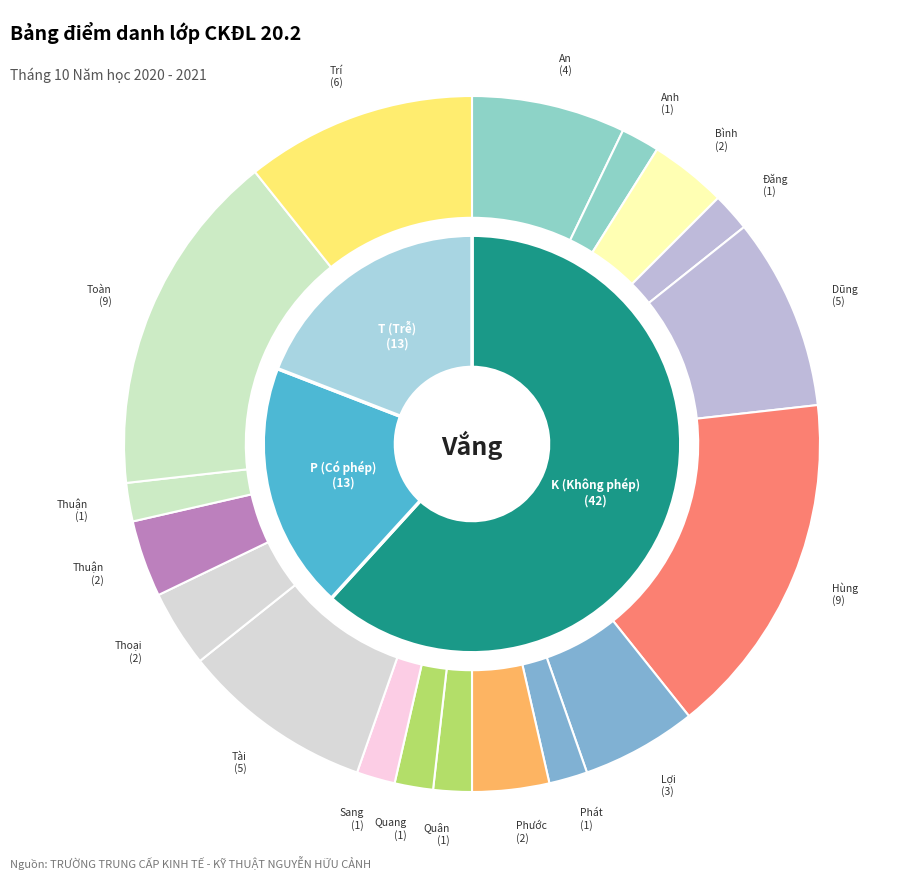

The Nguyễn Phạm Chí Tài slice represents 10% of the pie. True or false?

False